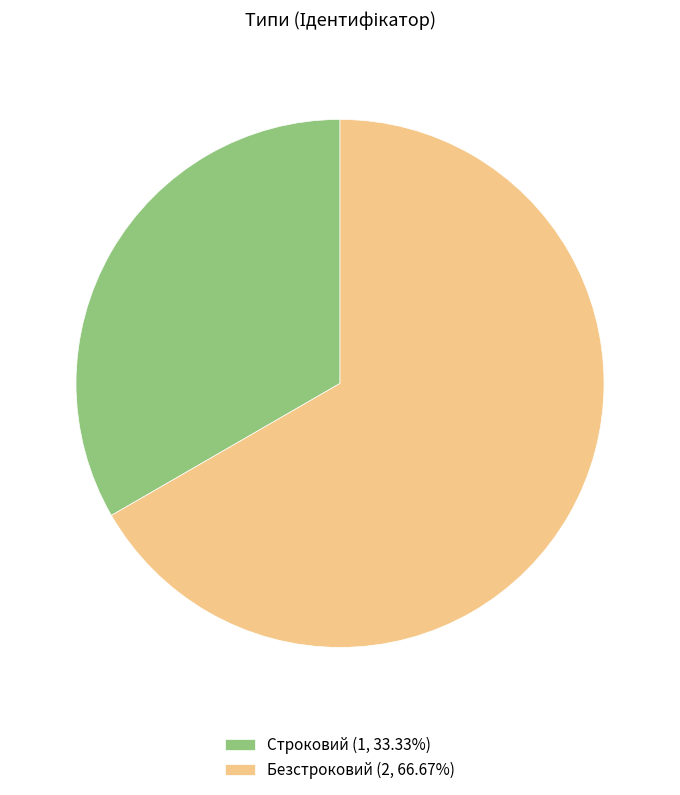

What is the ratio of the value at Строковий (1, 33.33%) to the value at Безстроковий (2, 66.67%)?

0.5